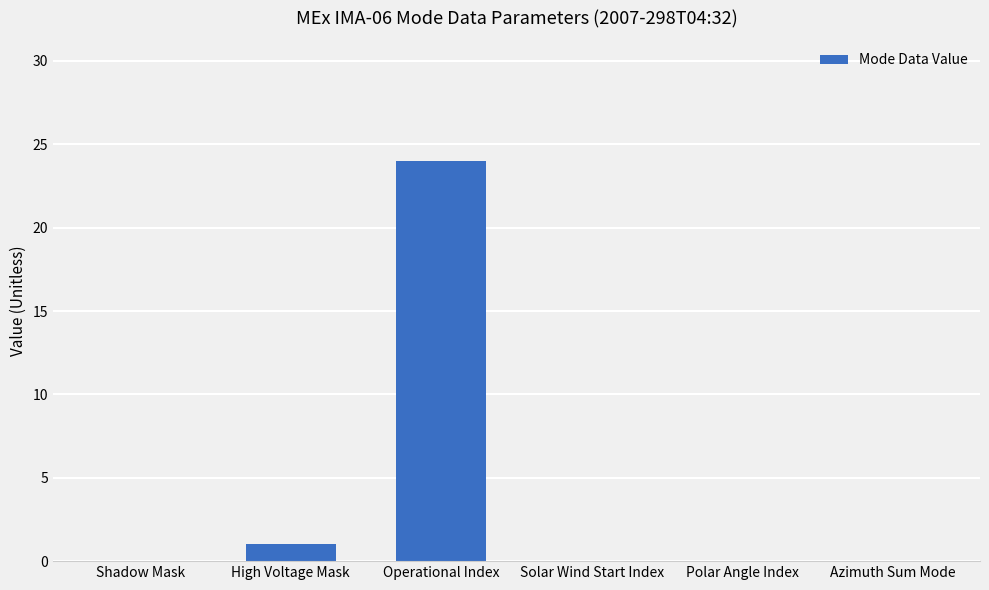

What is the sum of the values at Polar Angle Index and Operational Index?

24